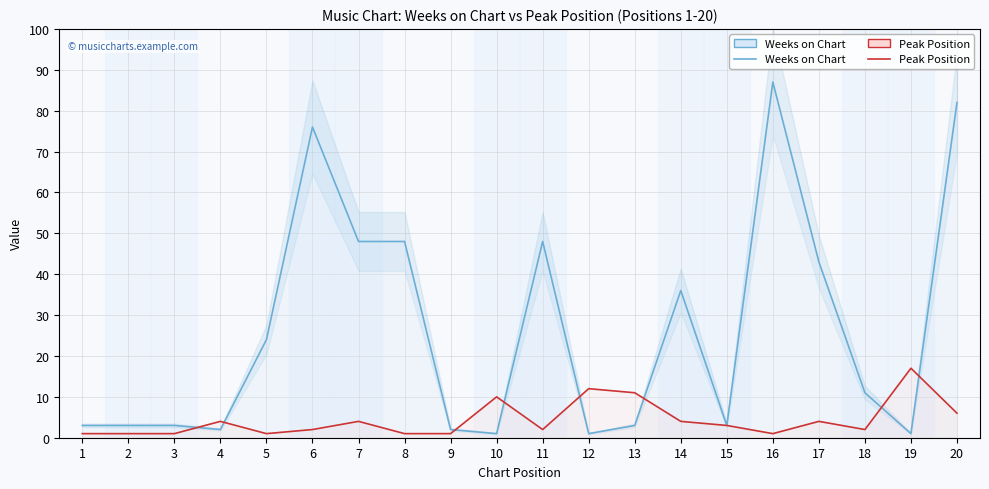

What are all the series names shown in the legend?

Weeks on Chart, Peak Position